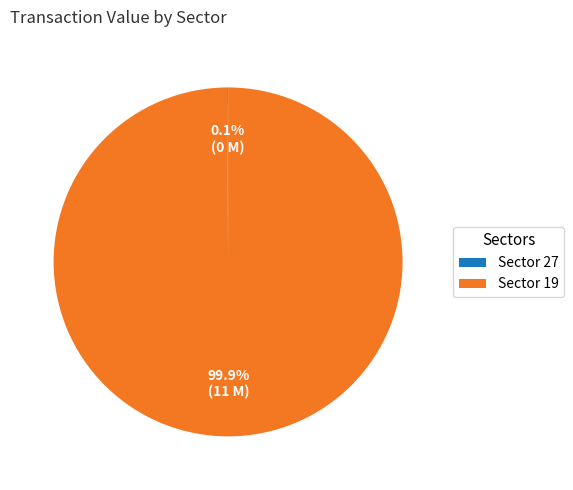

Which slice represents more than half of the pie?

Sector 19